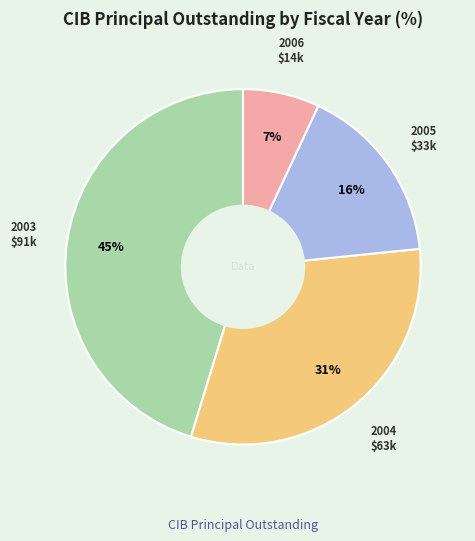

Does any single category account for the majority?

No